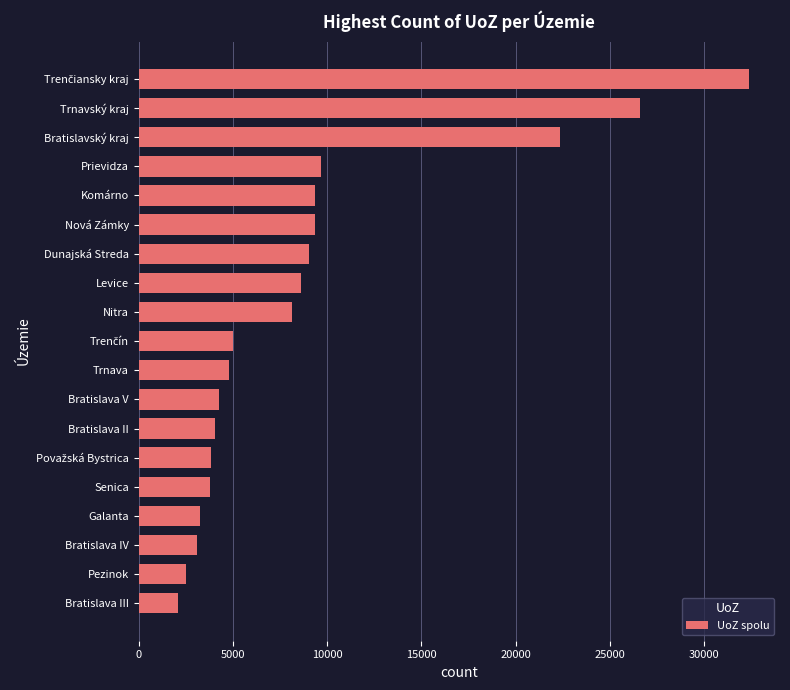

True or false: the data shows 2259 at Levice.

False